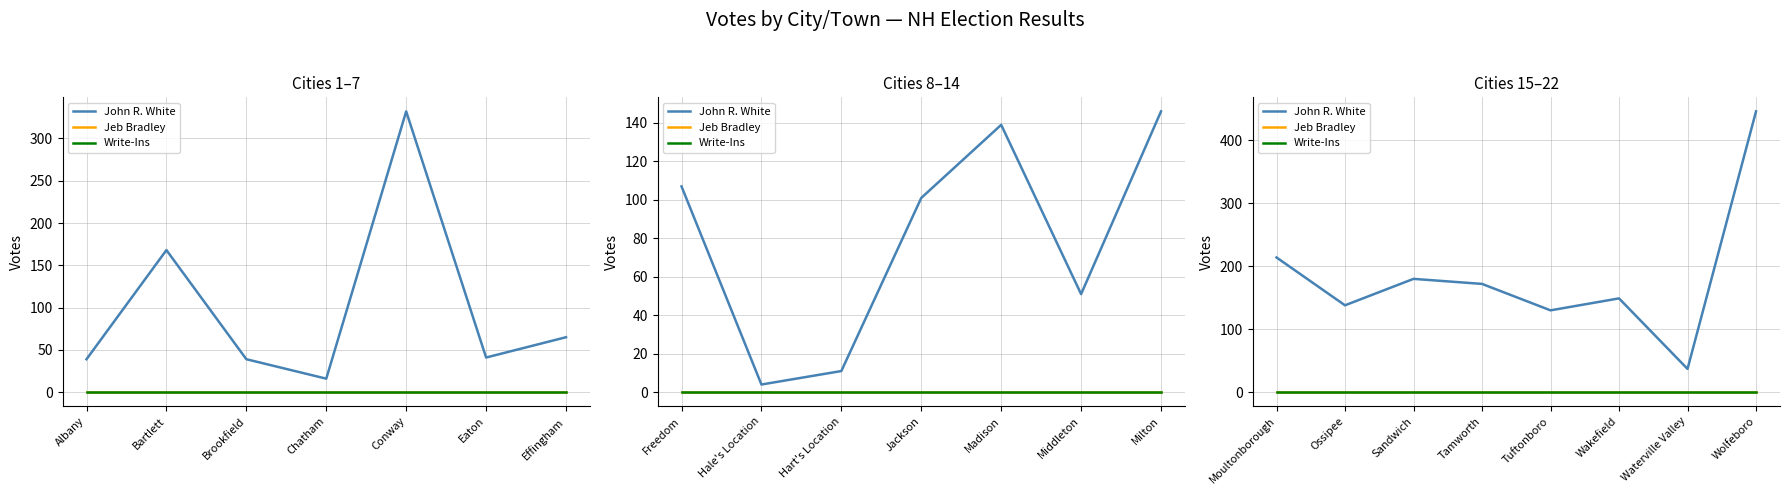

How many series are shown in this chart?

3